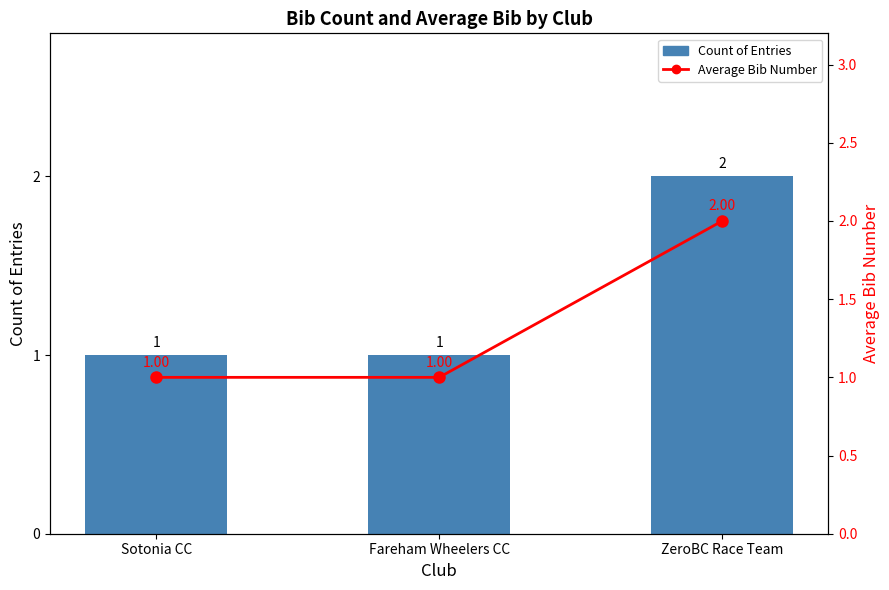

Reading left to right, what are all the values shown in this chart?

Count of Entries: Sotonia CC=1	Fareham Wheelers CC=1	ZeroBC Race Team=2
Average Bib Number: Sotonia CC=1	Fareham Wheelers CC=1	ZeroBC Race Team=2